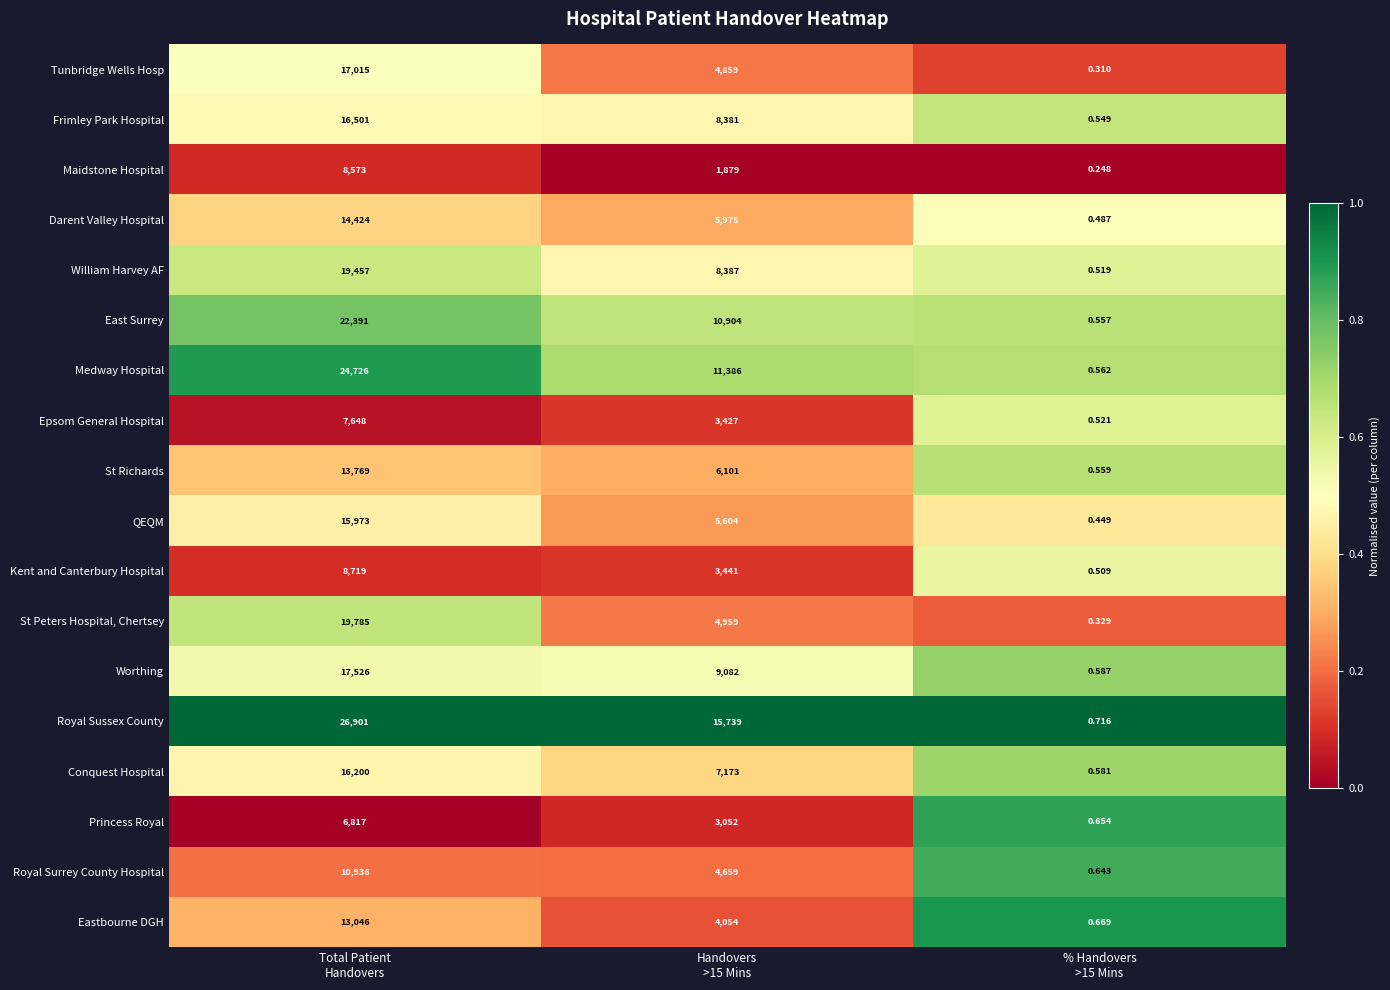

Rank the series by their maximum value, from highest to lowest.

Royal Sussex County, Medway Hospital, East Surrey, St Peters Hospital, Chertsey, William Harvey AF, Worthing, Tunbridge Wells Hosp, Frimley Park Hospital, Conquest Hospital, QEQM, Darent Valley Hospital, St Richards, Eastbourne DGH, Royal Surrey County Hospital, Kent and Canterbury Hospital, Maidstone Hospital, Epsom General Hospital, Princess Royal